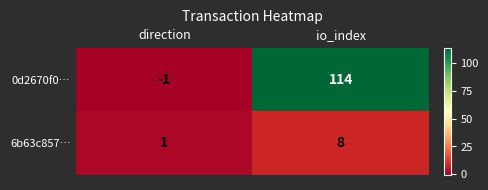

Reading right to left, what are all the values shown in this chart?

0d2670f0…: 114	-1
6b63c857…: 8	1